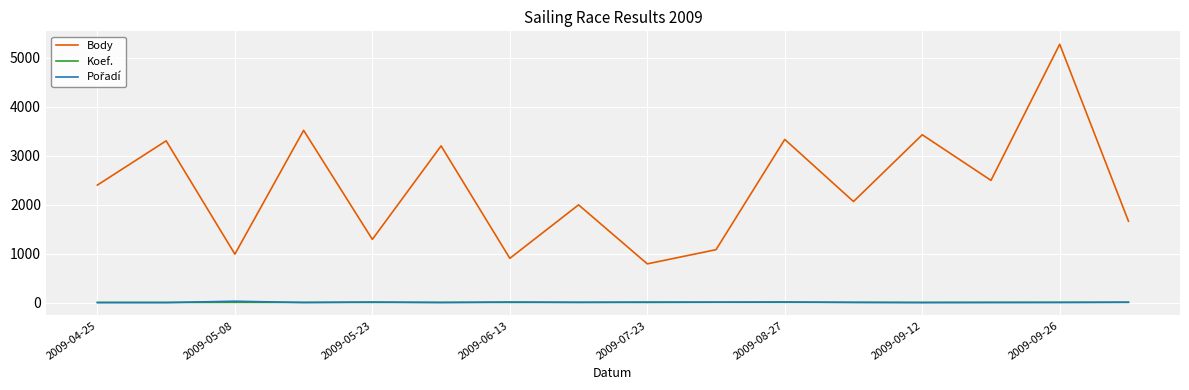

What is the maximum value for Body?

5275